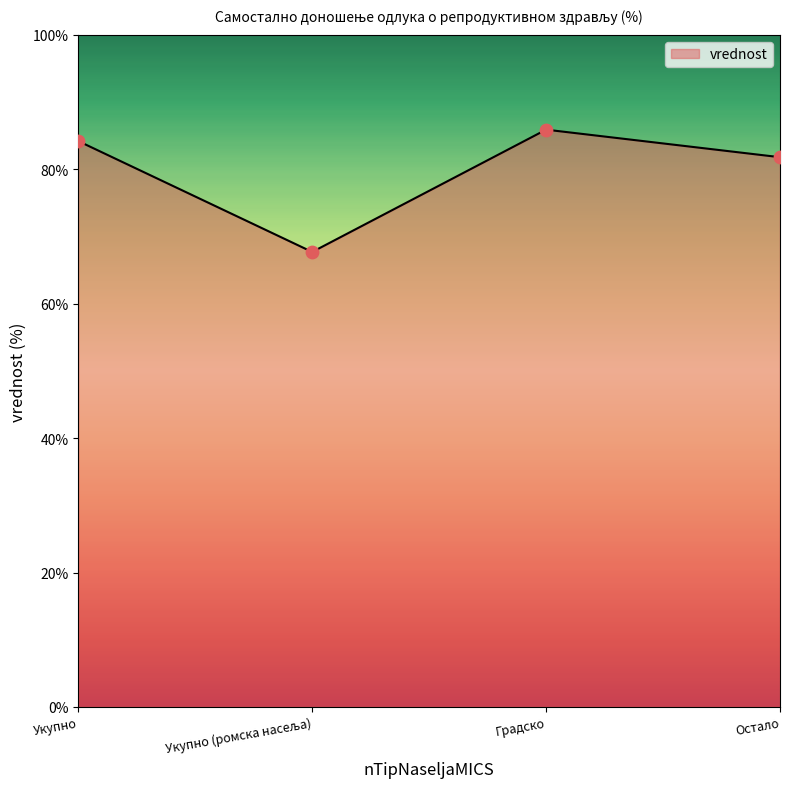

Between Укупно and Градско, which is larger?

Градско